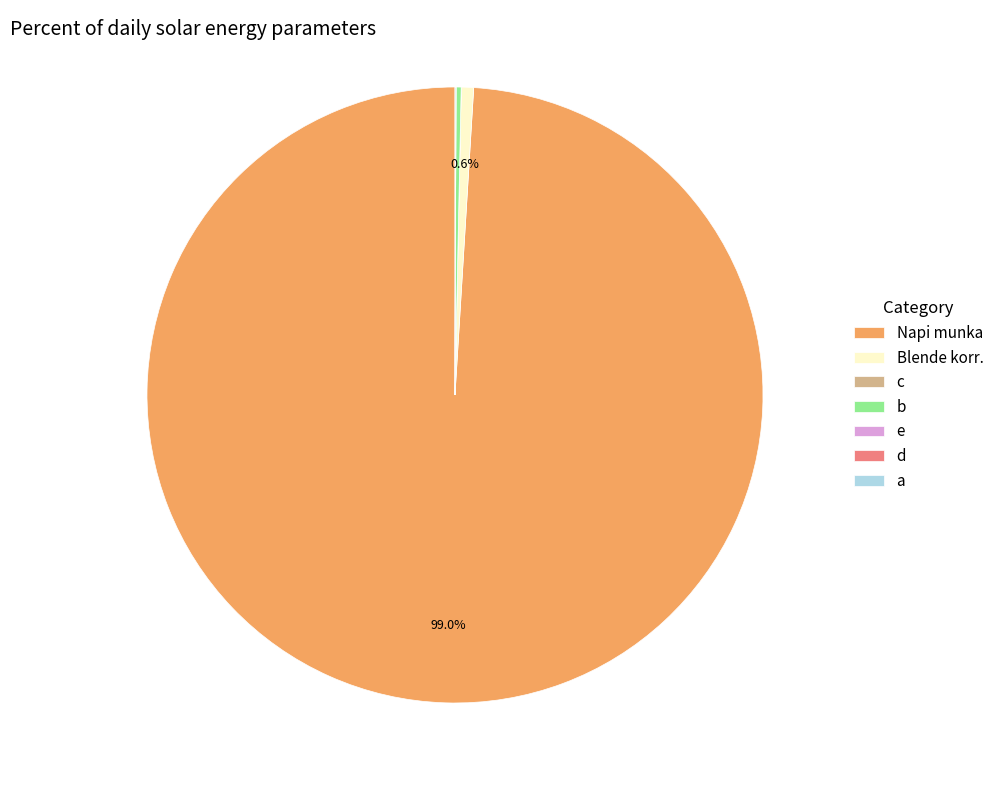

Which slice is the largest?

Napi munka